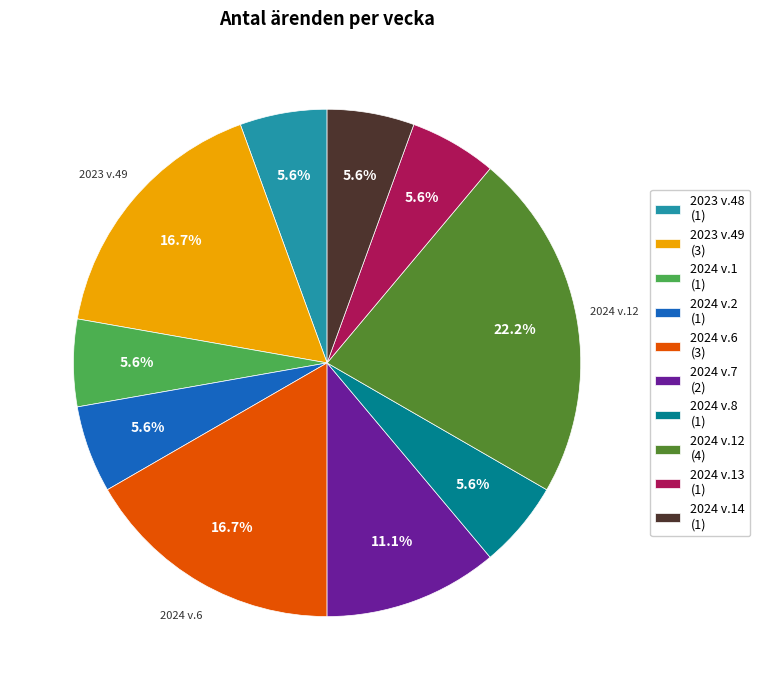

Approximately how many times larger is the value at 2024 v.14 (1) compared to 2024 v.8 (1)?

1.0